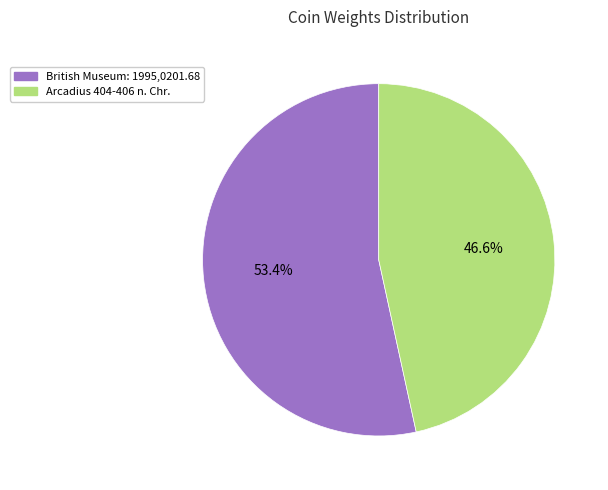

Is it true that British Museum: 1995,0201.68 is 68% of the pie?

False